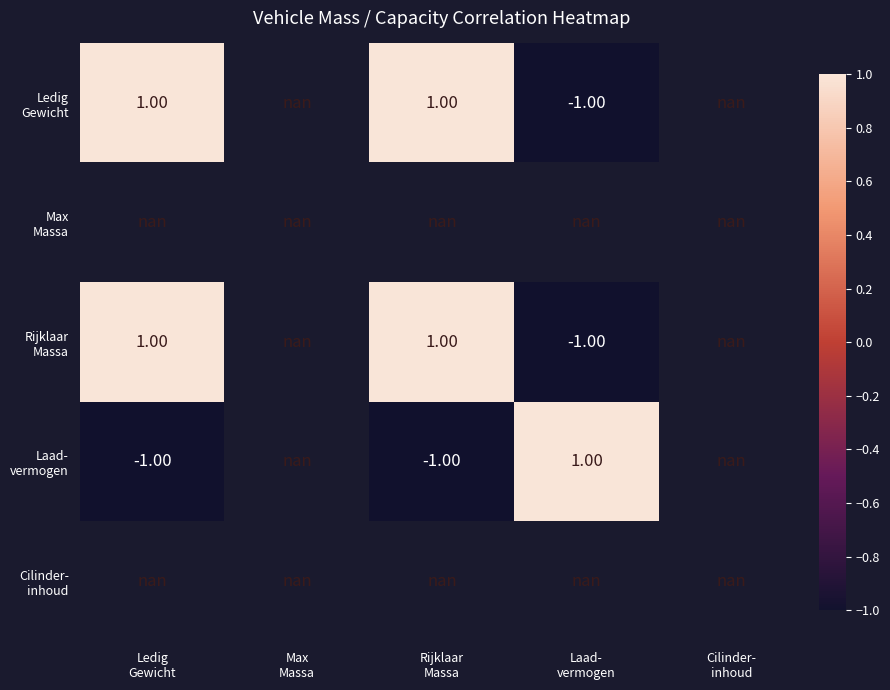

At which label is Laad- vermogen closest to 0?

Ledig Gewicht